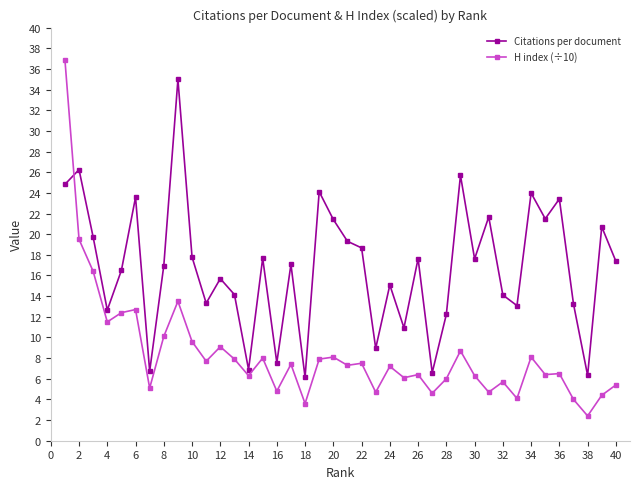

What is the difference between the second highest and minimum values in the Citations per document series?

20.1